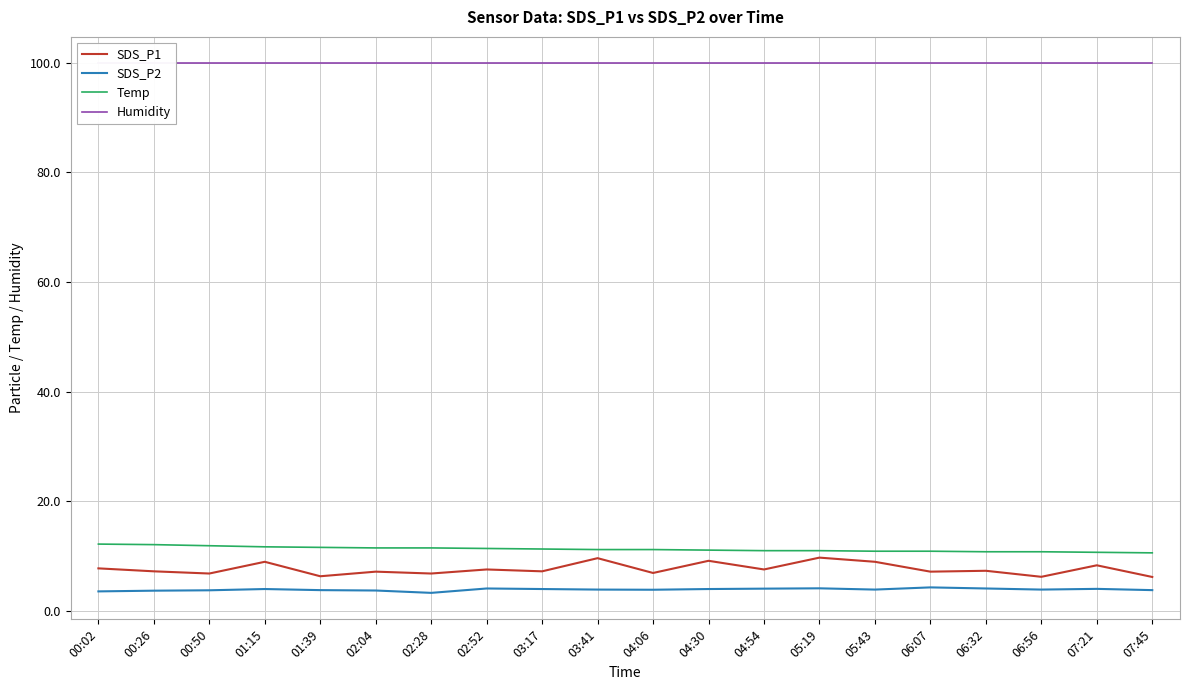

The SDS_P2 series shows 3.7 at 00:26. True or false?

True